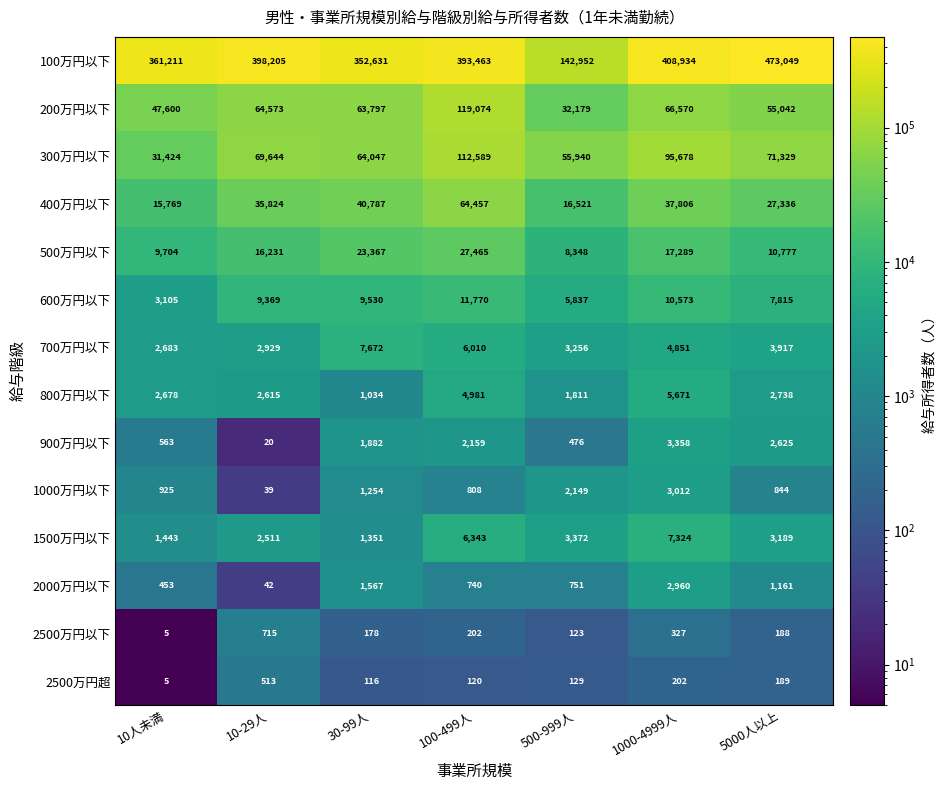

What is the spread (max minus min) of values at 1000-4999人?

408732